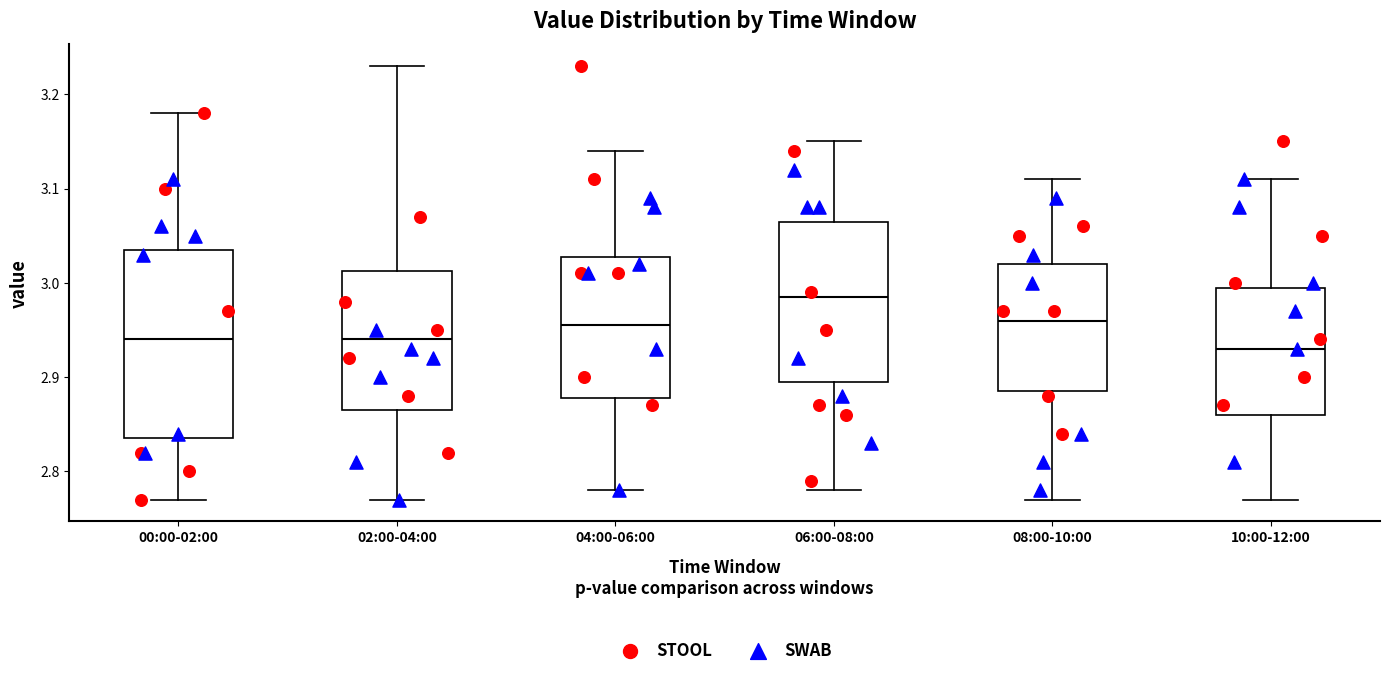

Reading left to right, read every box against the y-axis: the position of its median line, the range the box covers, and the ends of its whiskers. The values are not printed on the chart, so give them approximately, as read against the axis.

00:00-02:00: median 2.94, box 2.84 to 3.04, whiskers 2.77 to 3.18
02:00-04:00: median 2.94, box 2.87 to 3.01, whiskers 2.77 to 3.23
04:00-06:00: median 2.96, box 2.88 to 3.03, whiskers 2.78 to 3.14
06:00-08:00: median 2.99, box 2.90 to 3.07, whiskers 2.78 to 3.15
08:00-10:00: median 2.96, box 2.89 to 3.02, whiskers 2.77 to 3.11
10:00-12:00: median 2.93, box 2.86 to 3.00, whiskers 2.77 to 3.11